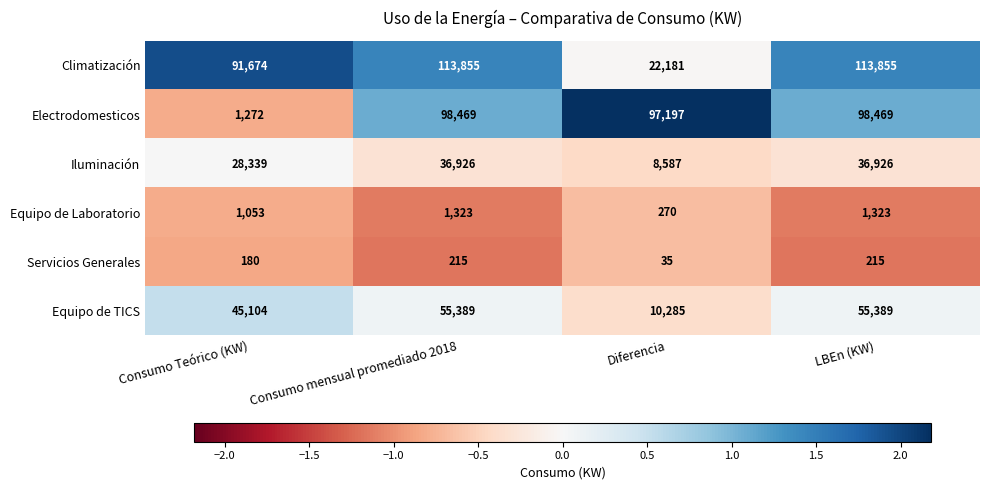

Reading right to left, transcribe all the data shown in this chart.

Climatización: LBEn (KW)=113855	Diferencia=22181	Consumo mensual promediado 2018=113855	Consumo Teórico (KW)=91674
Electrodomesticos: LBEn (KW)=98469	Diferencia=97197	Consumo mensual promediado 2018=98469	Consumo Teórico (KW)=1272
Iluminación: LBEn (KW)=36926	Diferencia=8587	Consumo mensual promediado 2018=36926	Consumo Teórico (KW)=28339
Equipo de Laboratorio: LBEn (KW)=1323	Diferencia=270	Consumo mensual promediado 2018=1323	Consumo Teórico (KW)=1053
Servicios Generales: LBEn (KW)=215	Diferencia=35	Consumo mensual promediado 2018=215	Consumo Teórico (KW)=180
Equipo de TICS: LBEn (KW)=55389	Diferencia=10285	Consumo mensual promediado 2018=55389	Consumo Teórico (KW)=45104